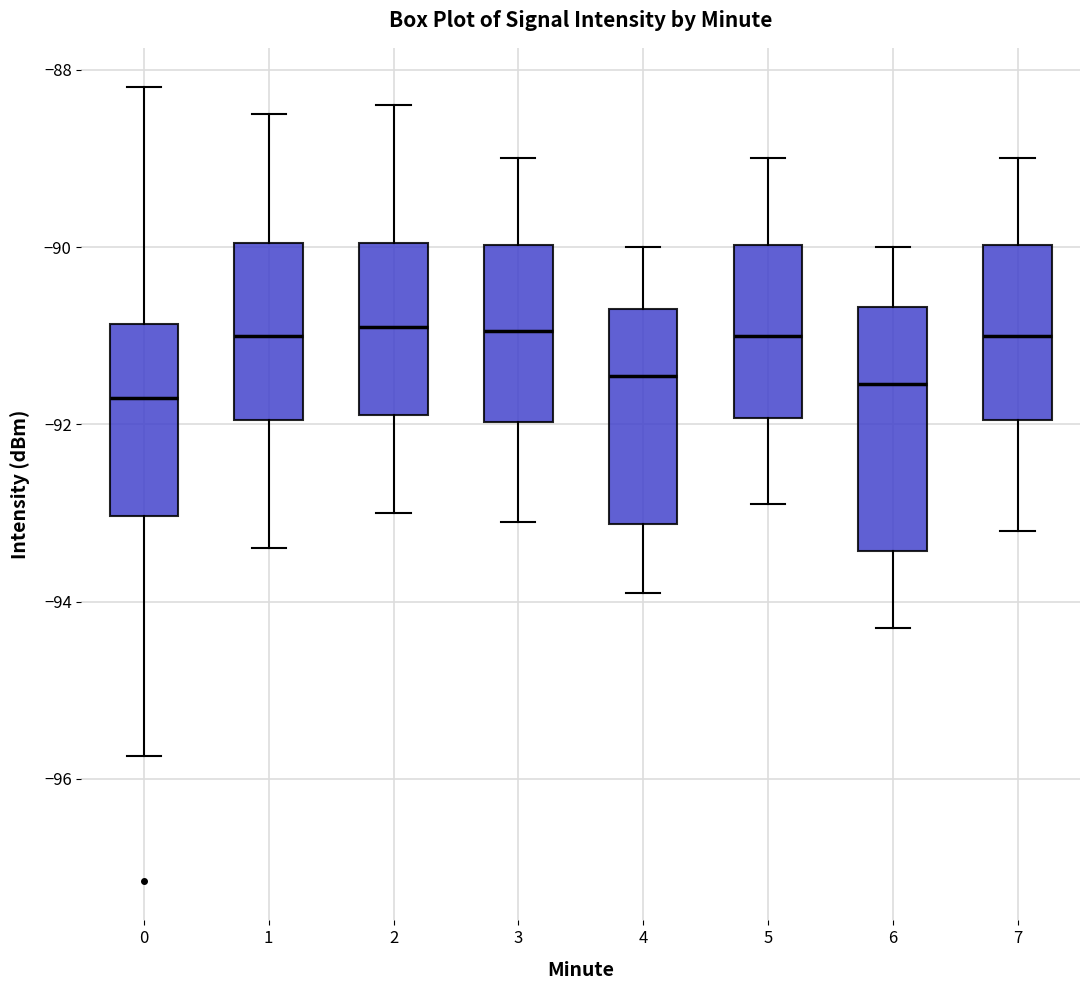

Where does the upper whisker of the box at x = 4 end on the y-axis? The values are not printed on the chart, so give them approximately, as read against the axis.

-90.0